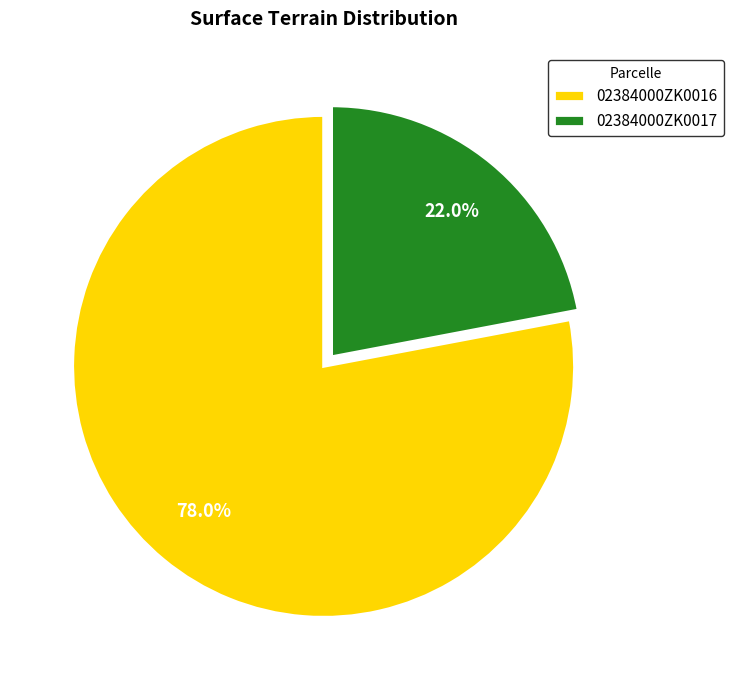

Which slice represents more than half of the pie?

02384000ZK0016